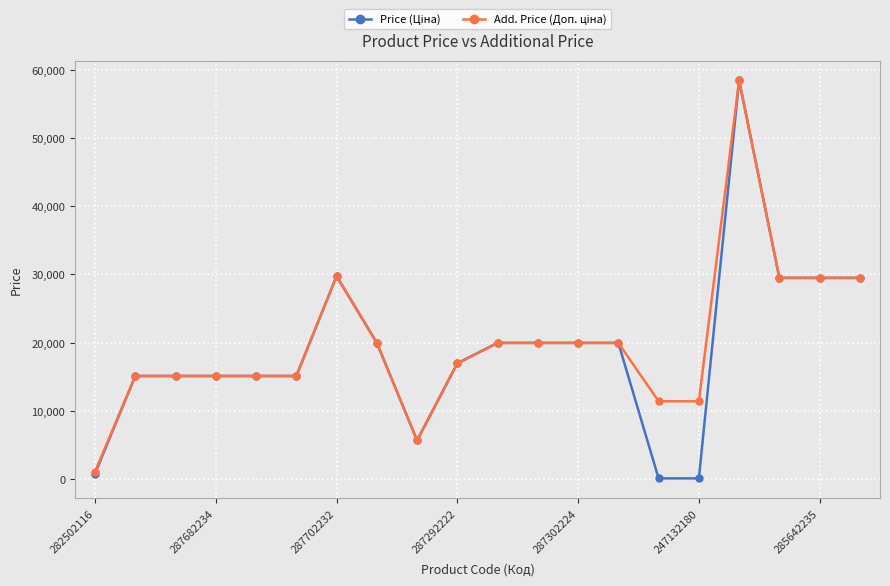

List the series in order of their overall mean, highest first.

Add. Price (Доп. ціна), Price (Ціна)